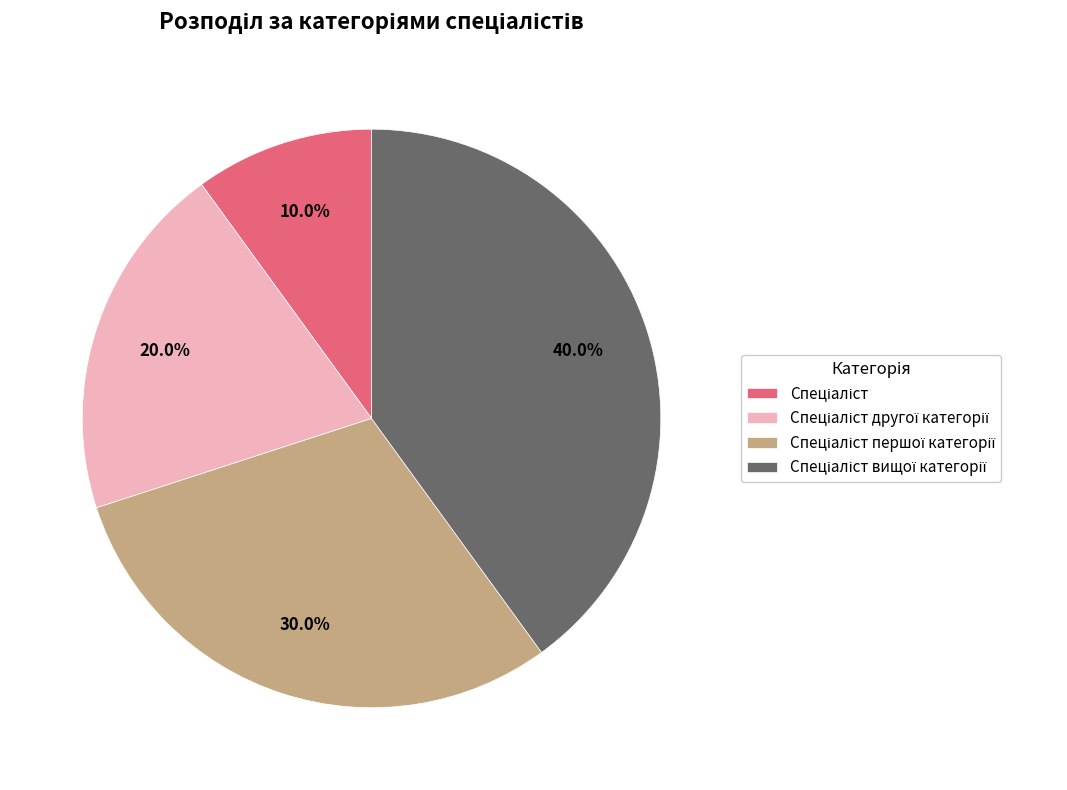

Does any single category account for the majority?

No